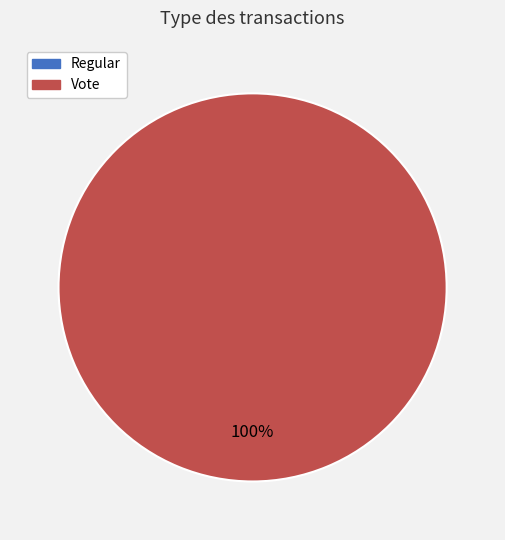

Rank the categories by value from lowest to highest.

Regular, Vote